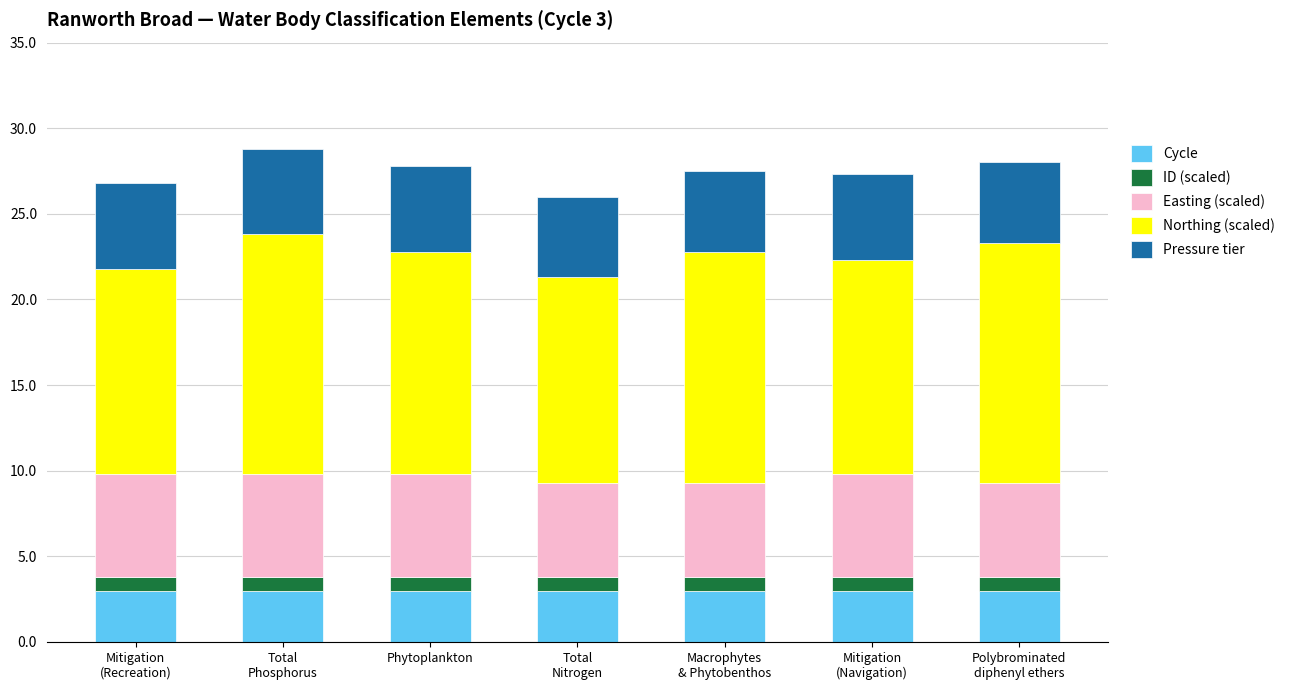

Are the bars horizontal?

No